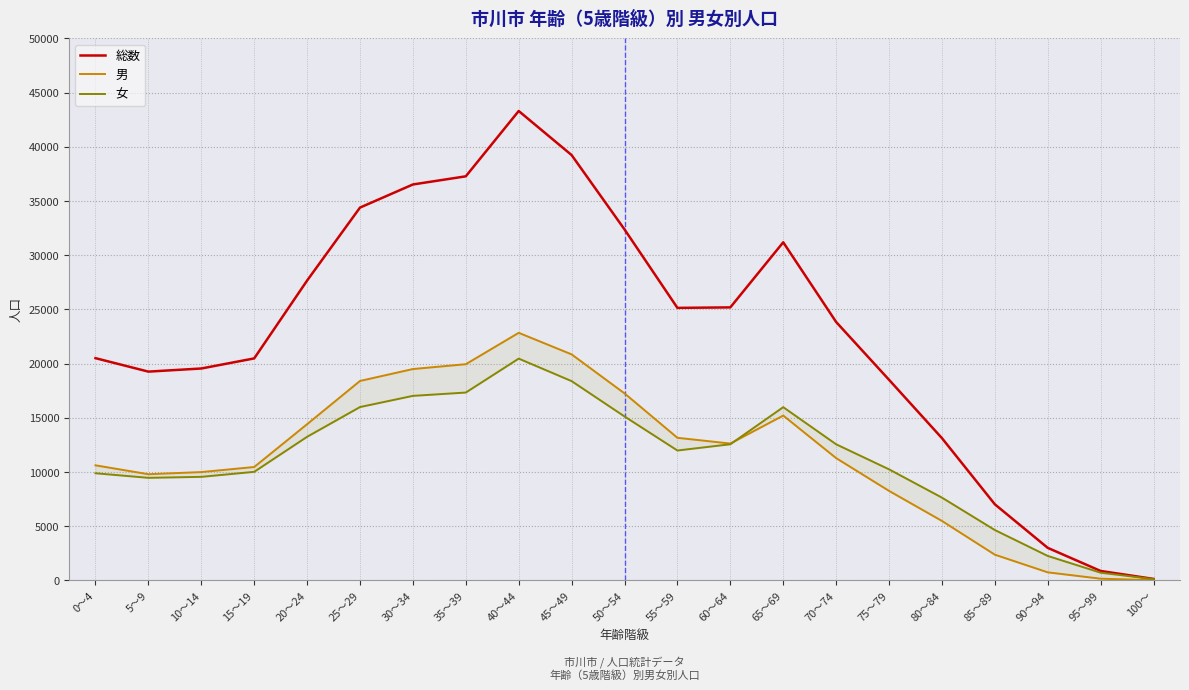

True or false: 総数 has a value of 25184 at 60～64.

True